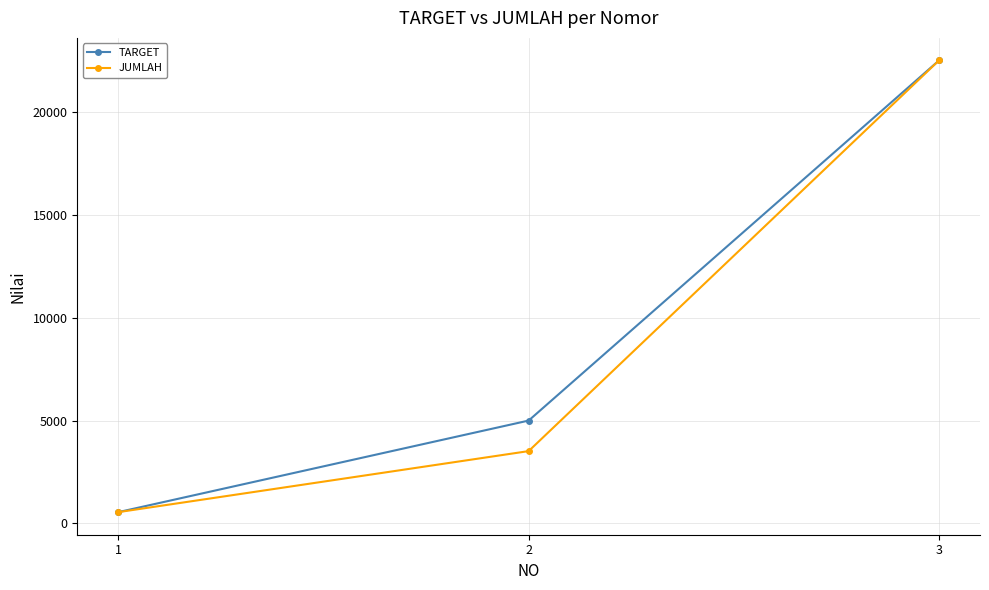

What is the value of the TARGET point at the 1st from the left?

550